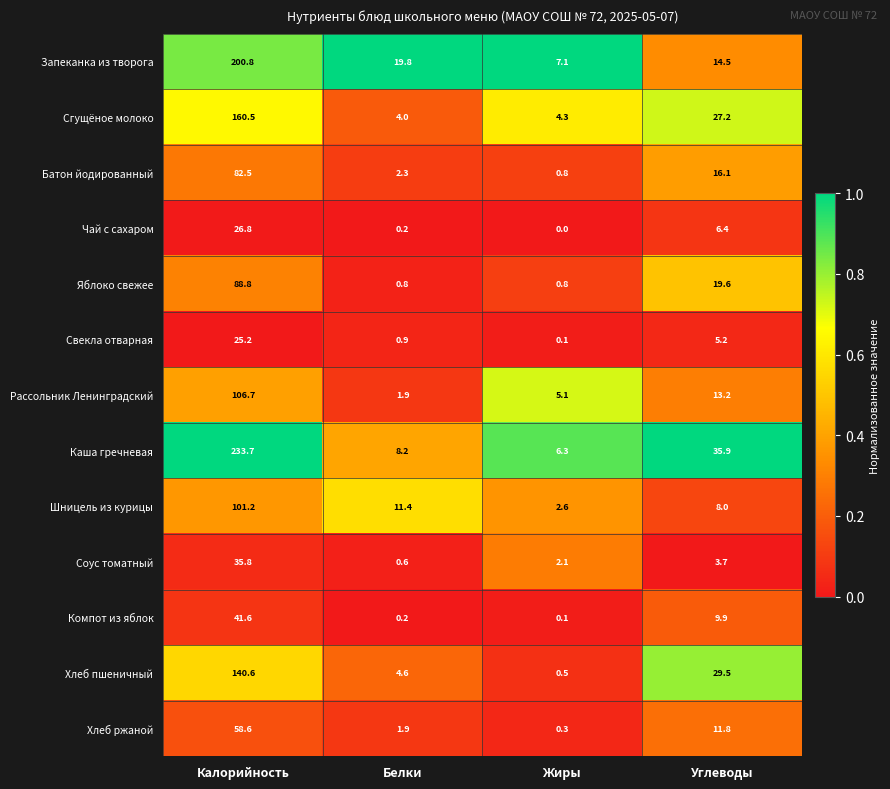

What is the average value of the Каша гречневая series?

71.0